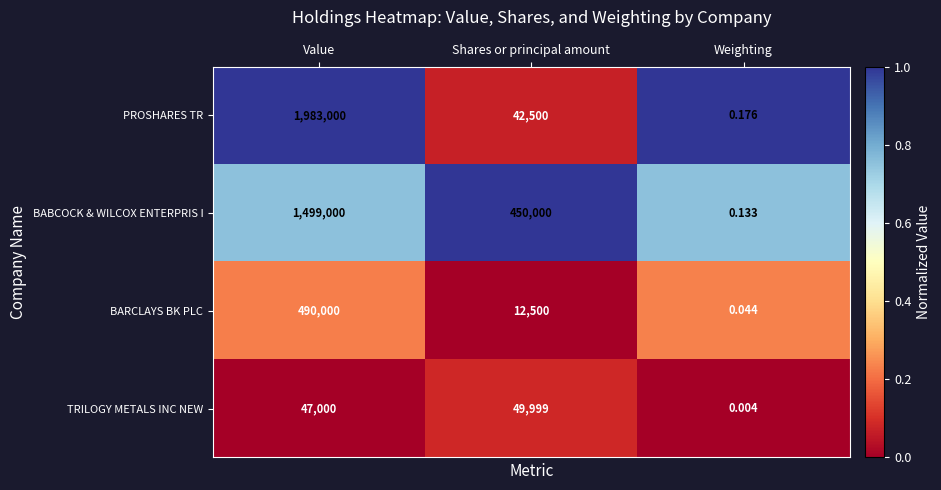

At how many categories does at least one series exceed 0?

3